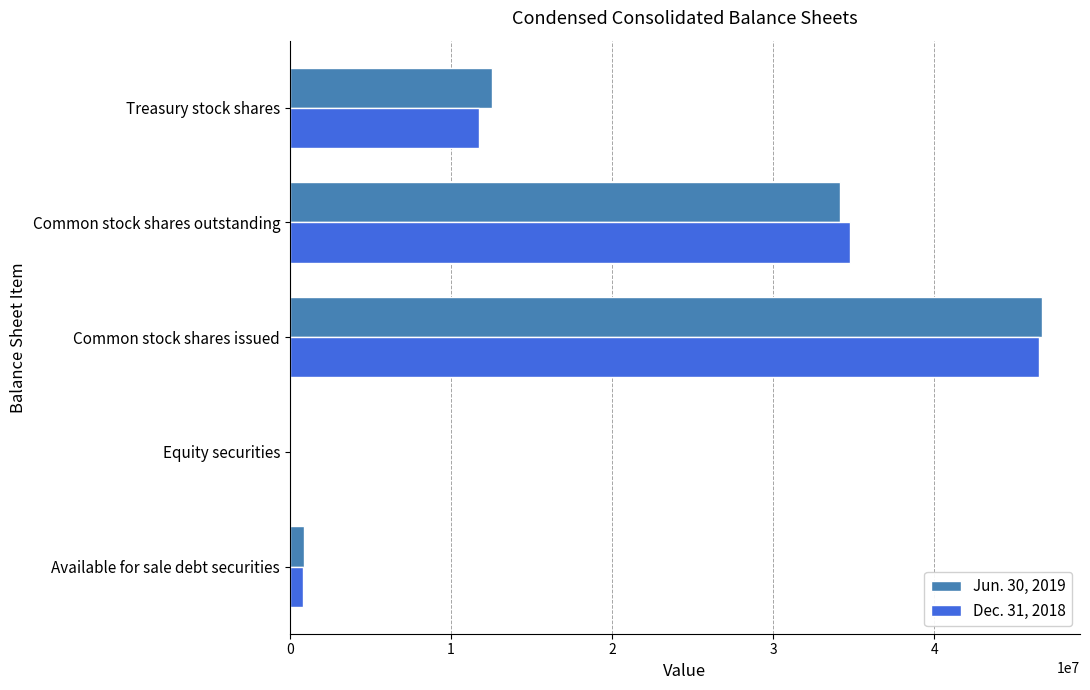

What are all the series names shown in the legend?

Jun. 30, 2019, Dec. 31, 2018